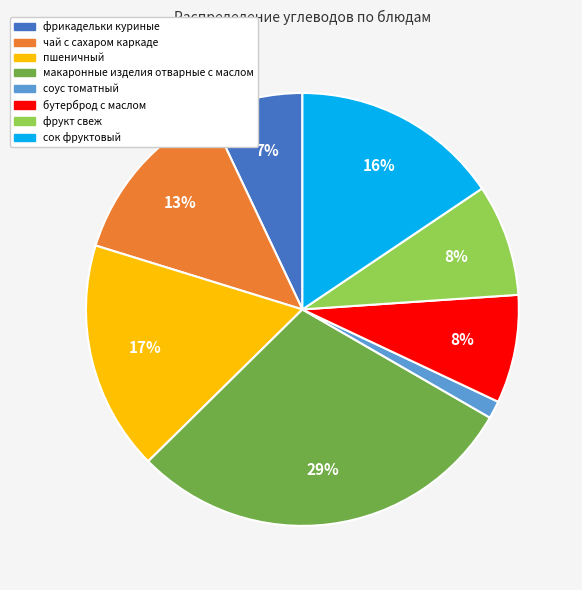

Do фрукт свеж and макаронные изделия отварные с маслом together represent more than half of the pie?

No